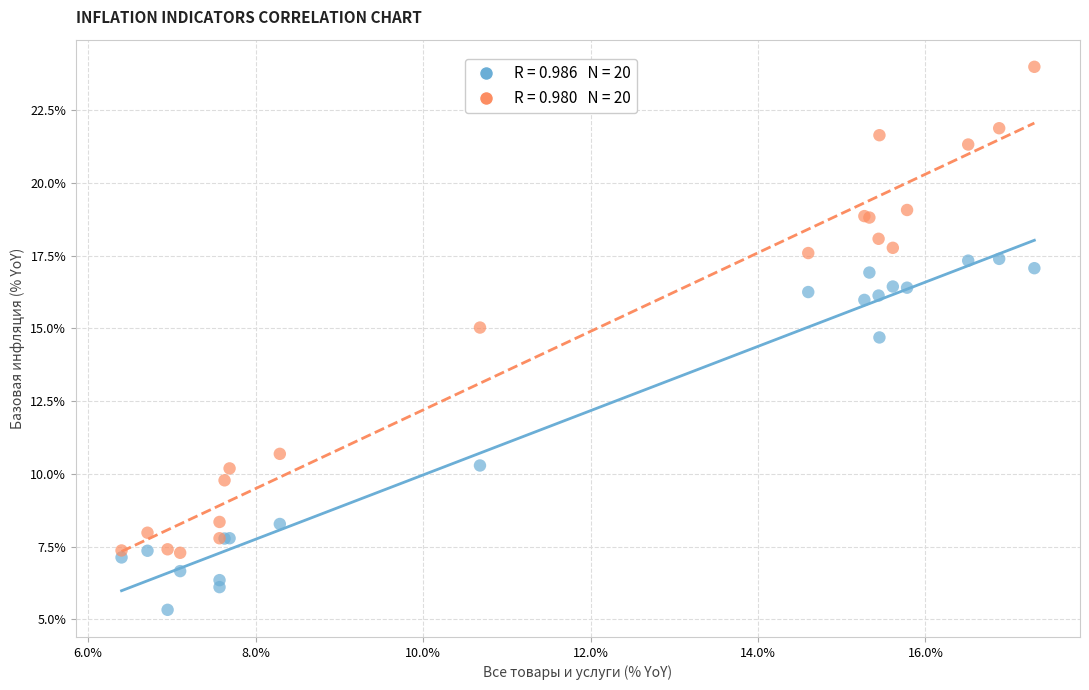

Across all series, what Y value is closest to 14?

14.7